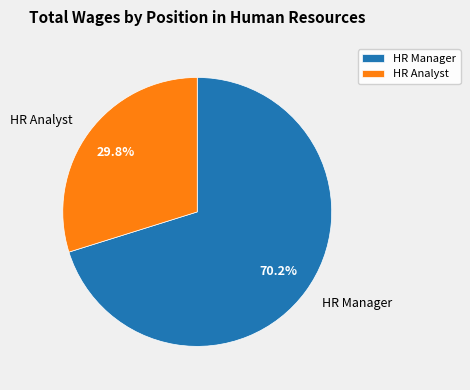

To the nearest percent, what is the difference between the largest and smallest slice percentages?

40%